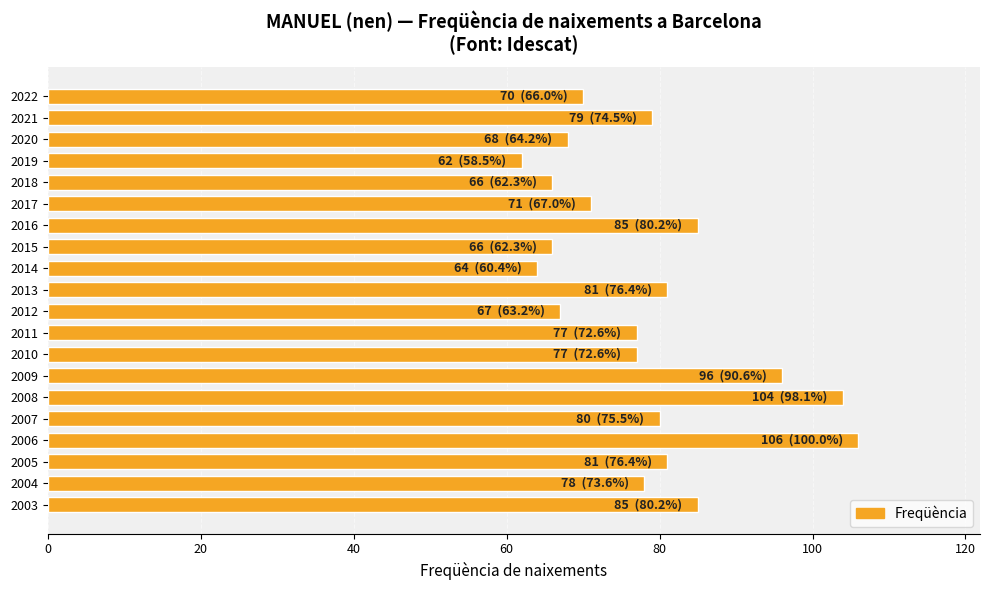

How many bars are there in total?

20